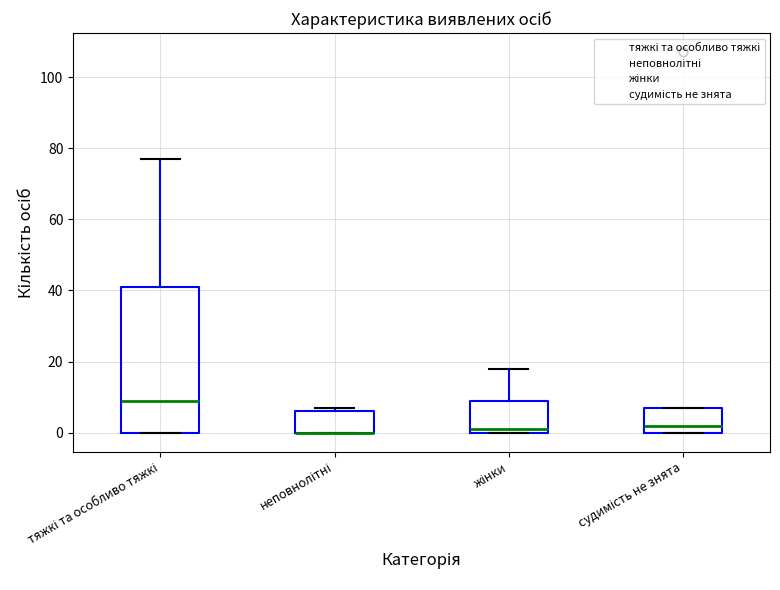

Which box is the tallest, from its lower edge to its upper edge?

тяжкі та особливо тяжкі